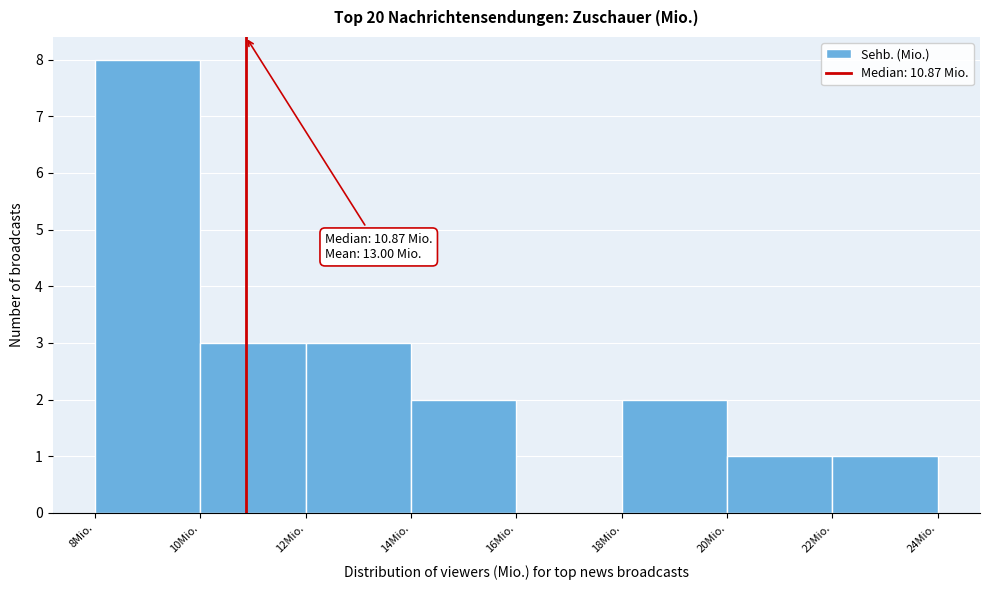

Over which range of the x-axis is the bar tallest?

8 to 10